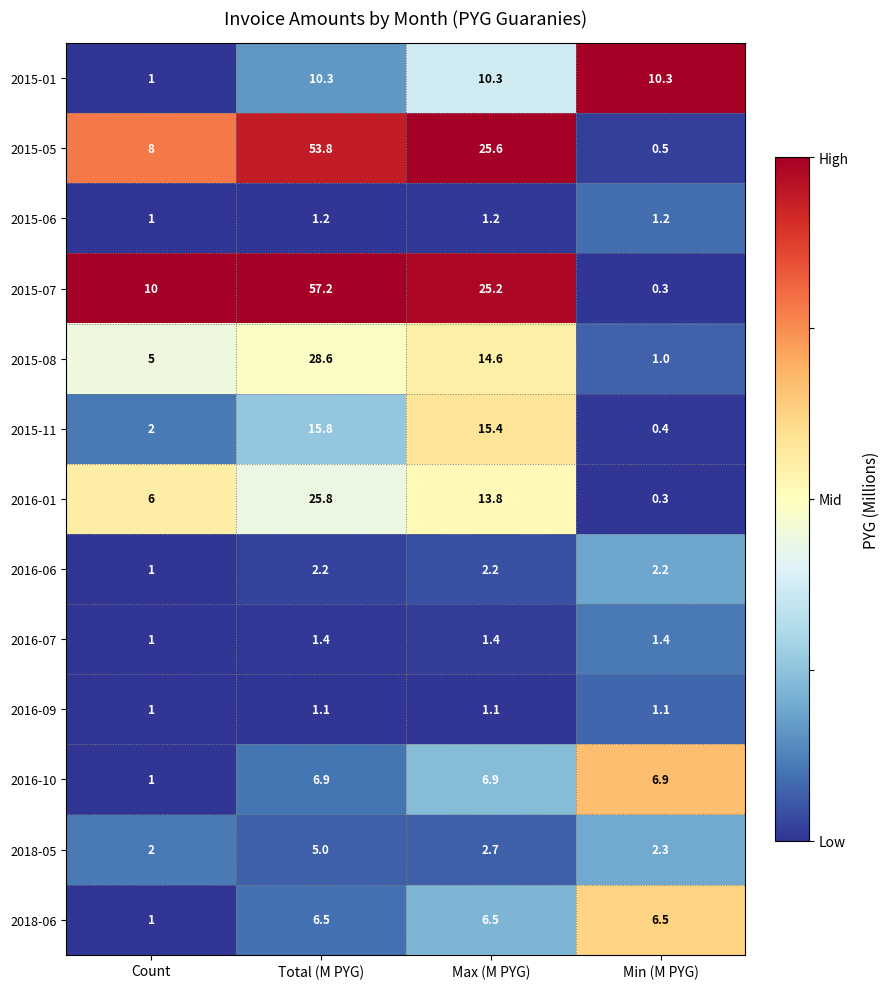

At which category is the sum across all series the highest?

Total (M PYG)